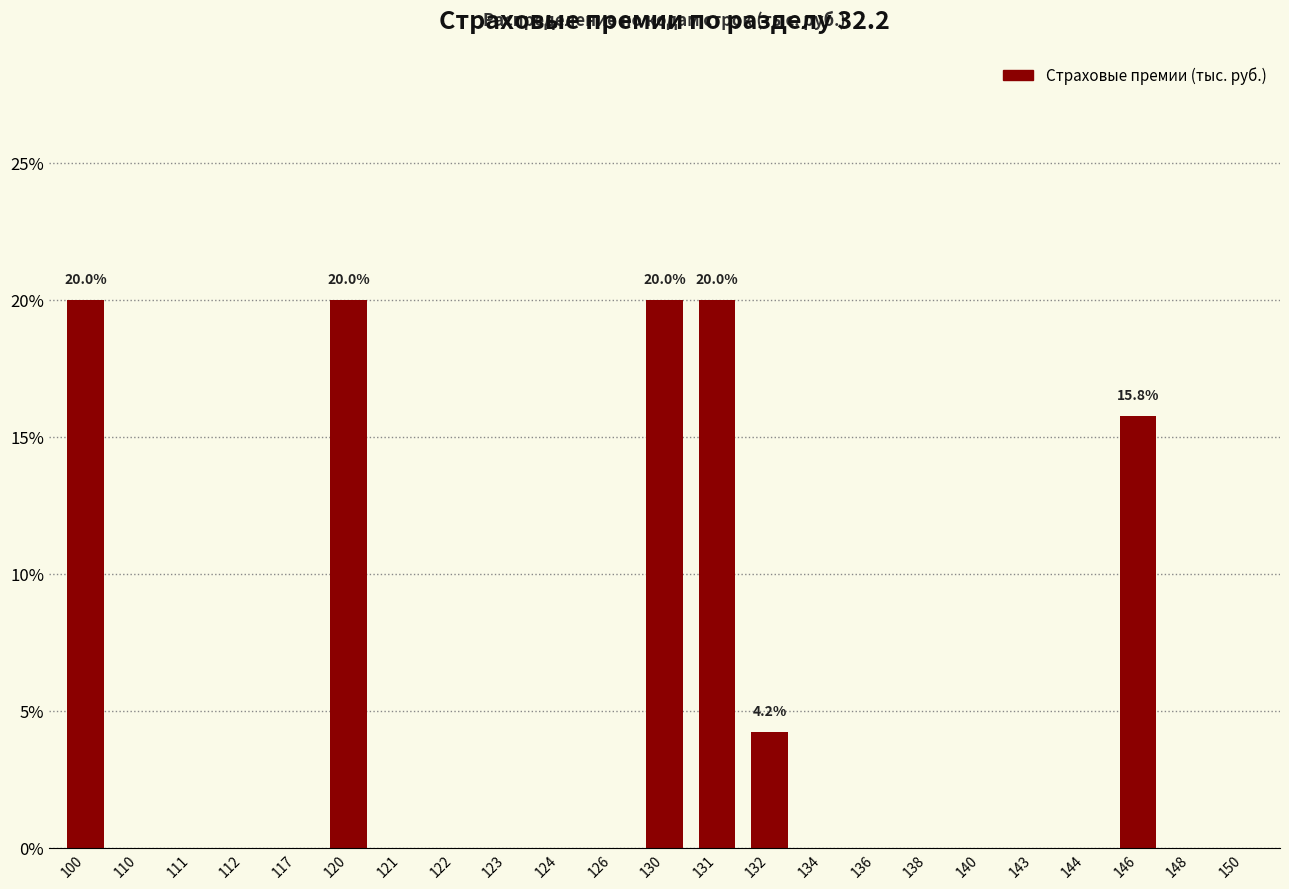

Reading left to right, extract all data points from this chart.

100=20.0	110=0.0	111=0.0	112=0.0	117=0.0	120=20.0	121=0.0	122=0.0	123=0.0	124=0.0	126=0.0	130=20.0	131=20.0	132=4.2	134=0.0	136=0.0	138=0.0	140=0.0	143=0.0	144=0.0	146=15.8	148=0.0	150=0.0